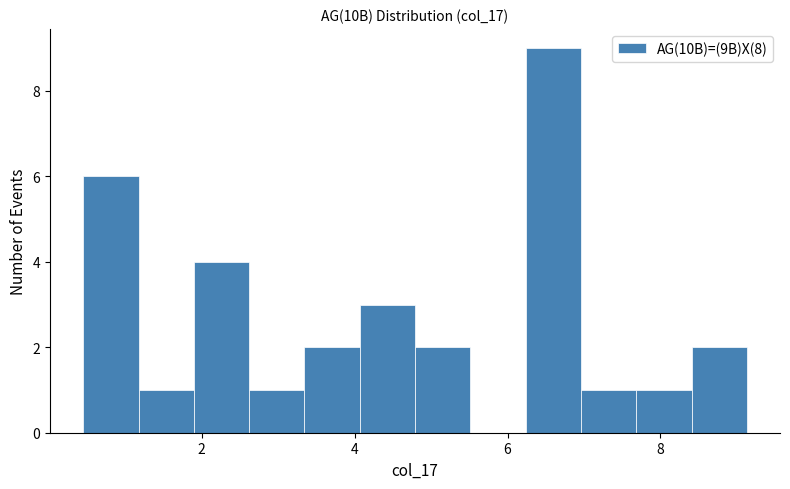

Around what value on the x-axis is the tallest bar? Give the approximate position of its centre, as read against the axis.

6.6